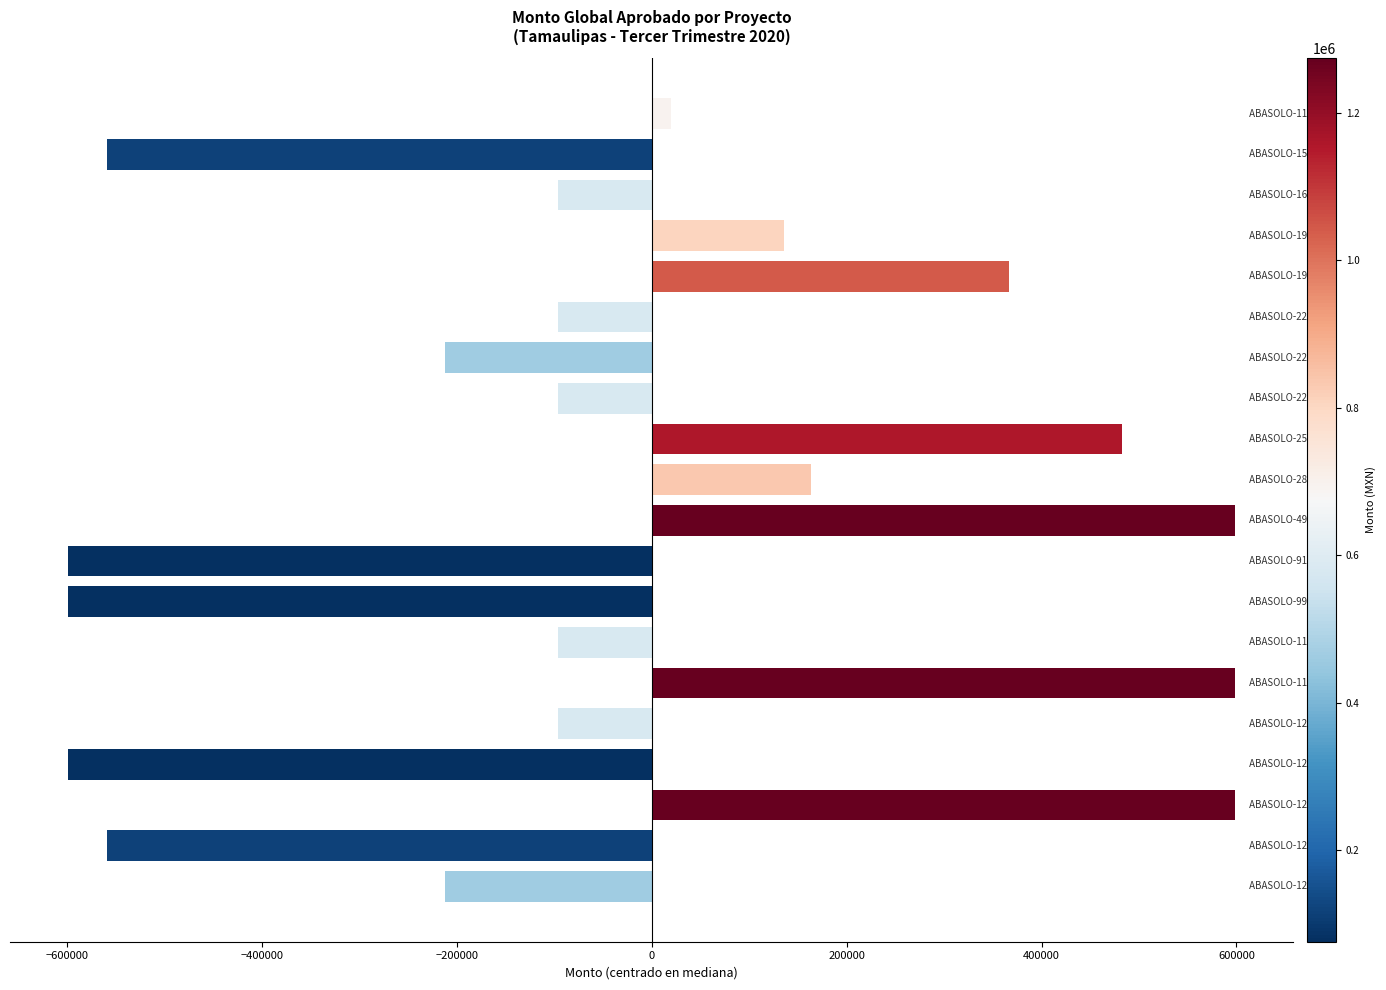

What is the value of the 3rd bar from the top?

-95973.3